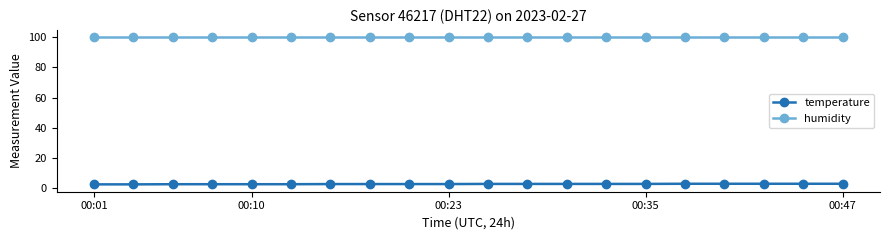

Count the temperature values in the range 2 to 3.

20